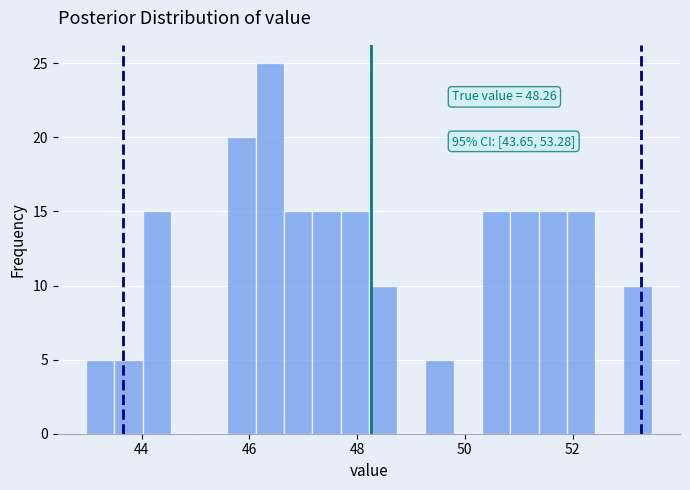

Around what value on the x-axis is the tallest bar? Give the approximate position of its centre, as read against the axis.

46.4